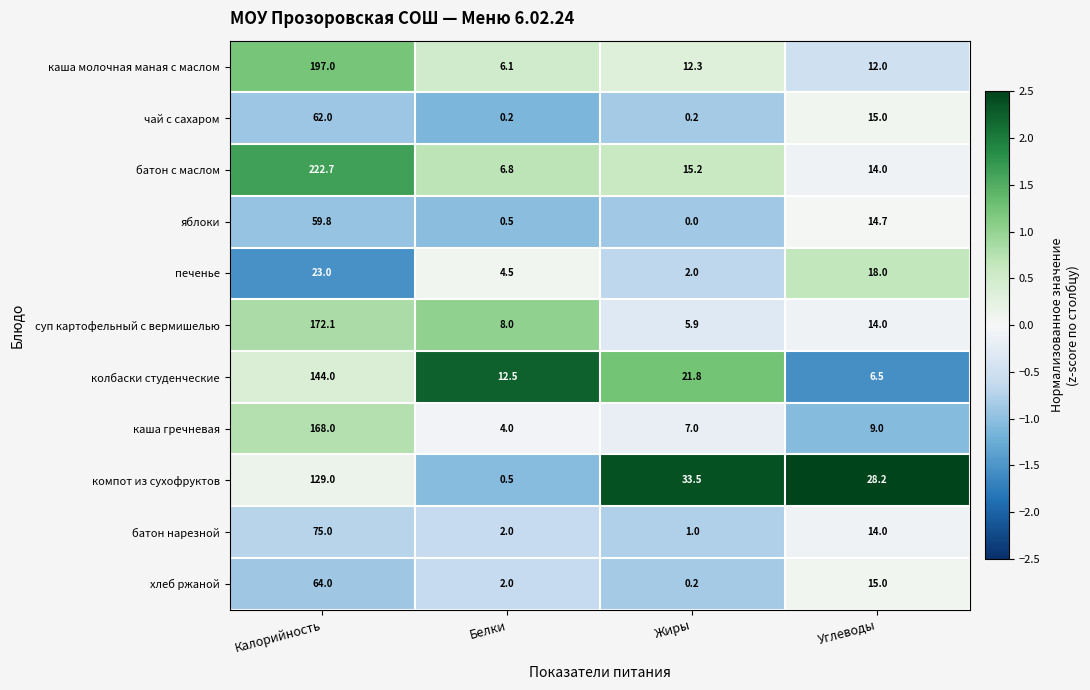

How many distinct data groups are displayed?

11